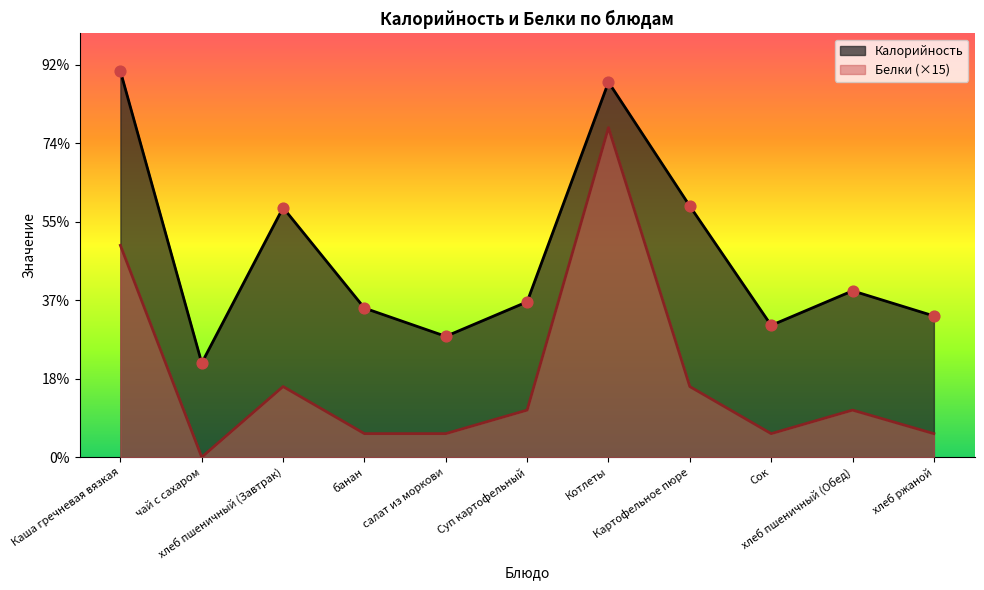

What is the total value across all series at Котлеты?

449